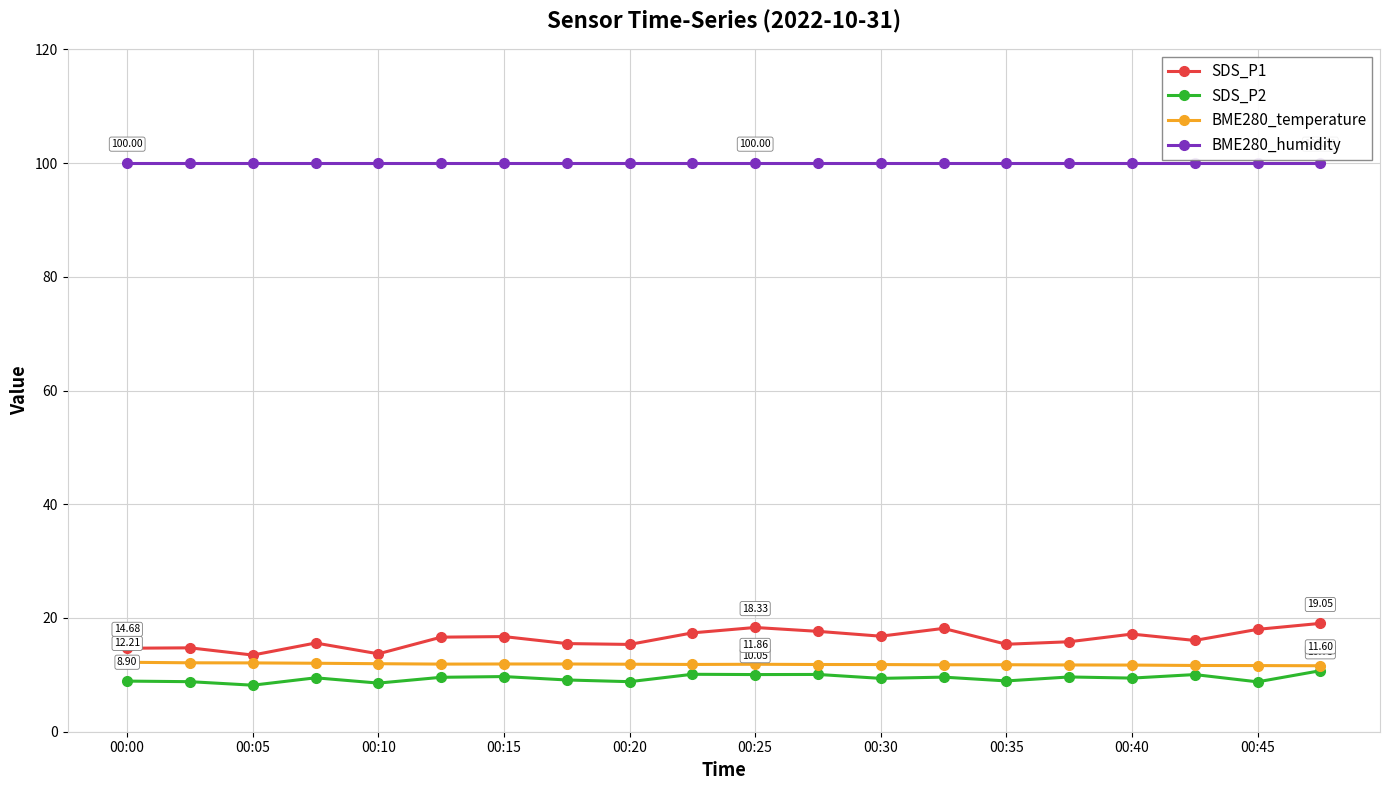

True or false: BME280_humidity and SDS_P1 cross at least once.

False